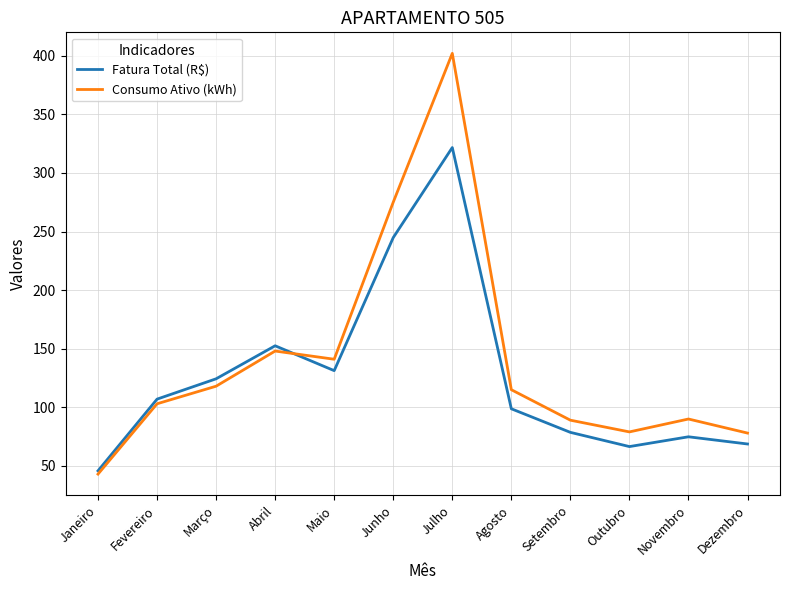

The value of Consumo Ativo (kWh) at Fevereiro is 103.0. True or false?

True